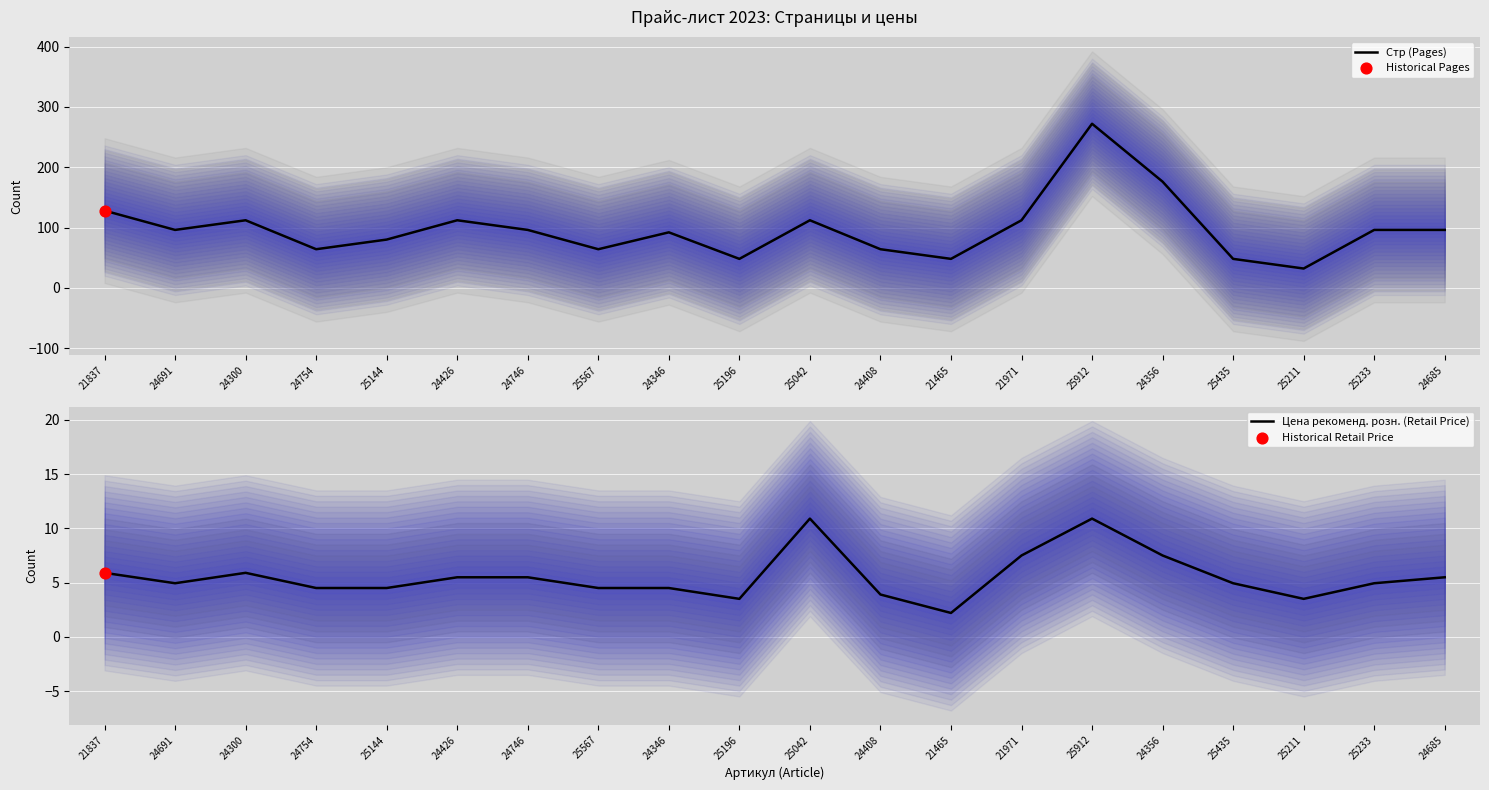

Is the value of Цена рекоменд. розн. (Retail Price) at 25435 greater than the value of Стр (Pages) at 25211?

No